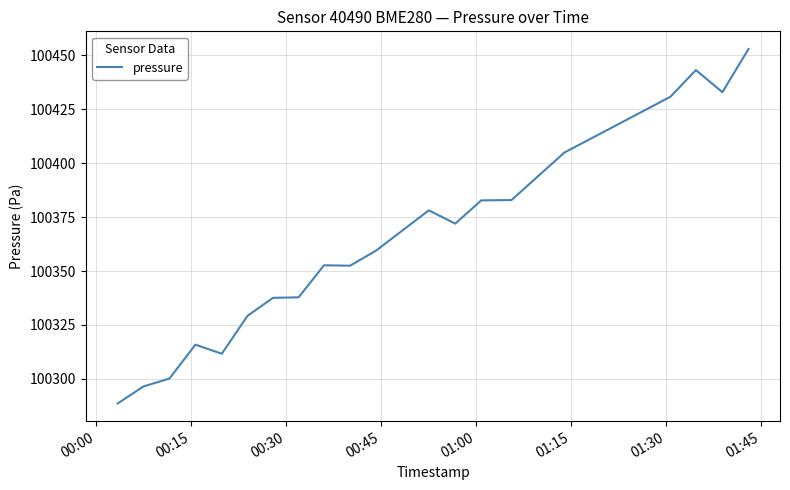

What is the minimum value shown in the chart?

100288.6